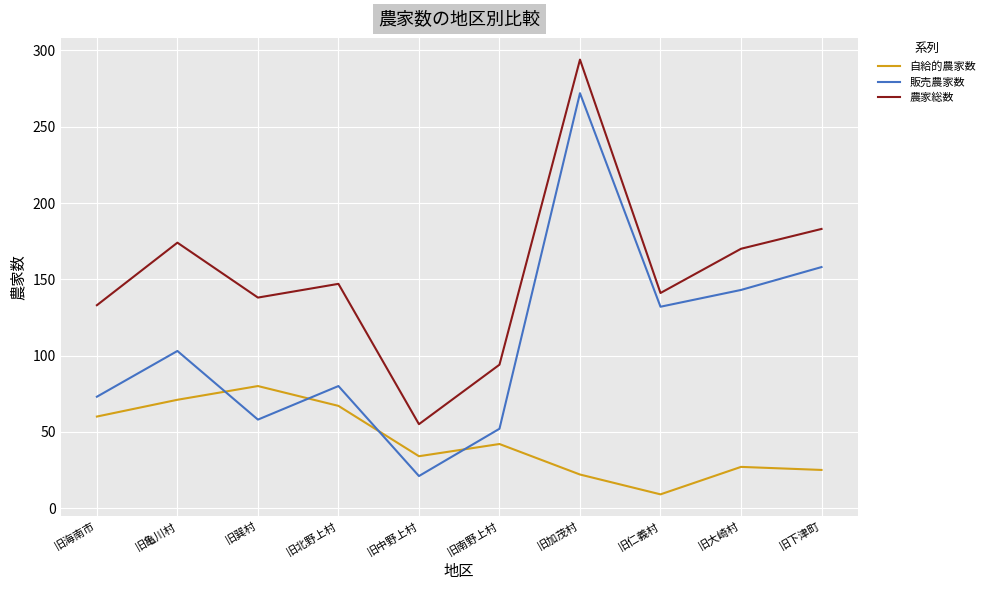

What is the difference between the maximum and second lowest values in the 販売農家数 series?

220